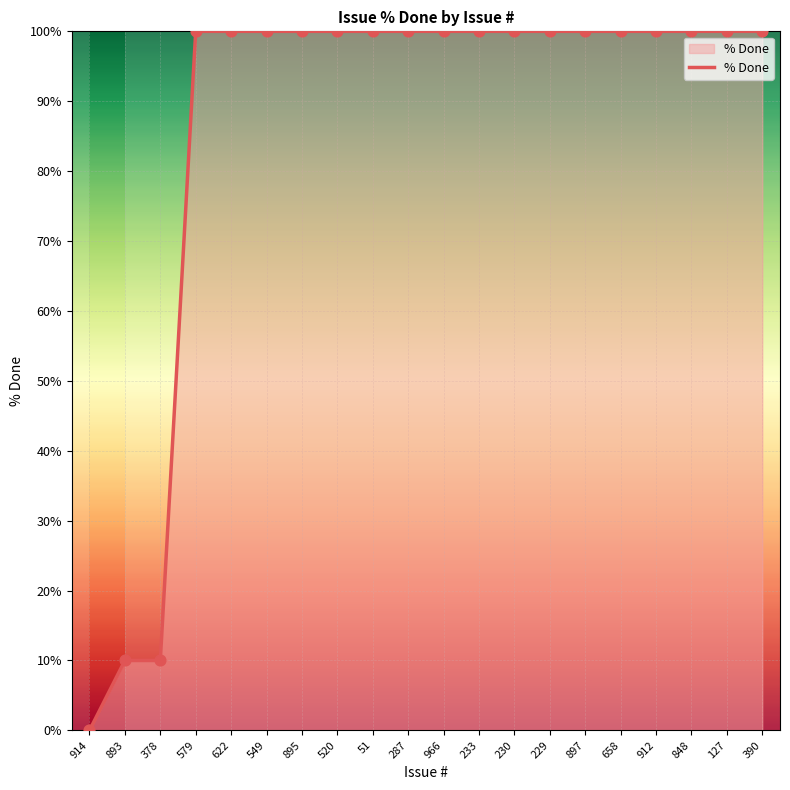

Approximately how many times larger is the value at 579 compared to 378?

10.0